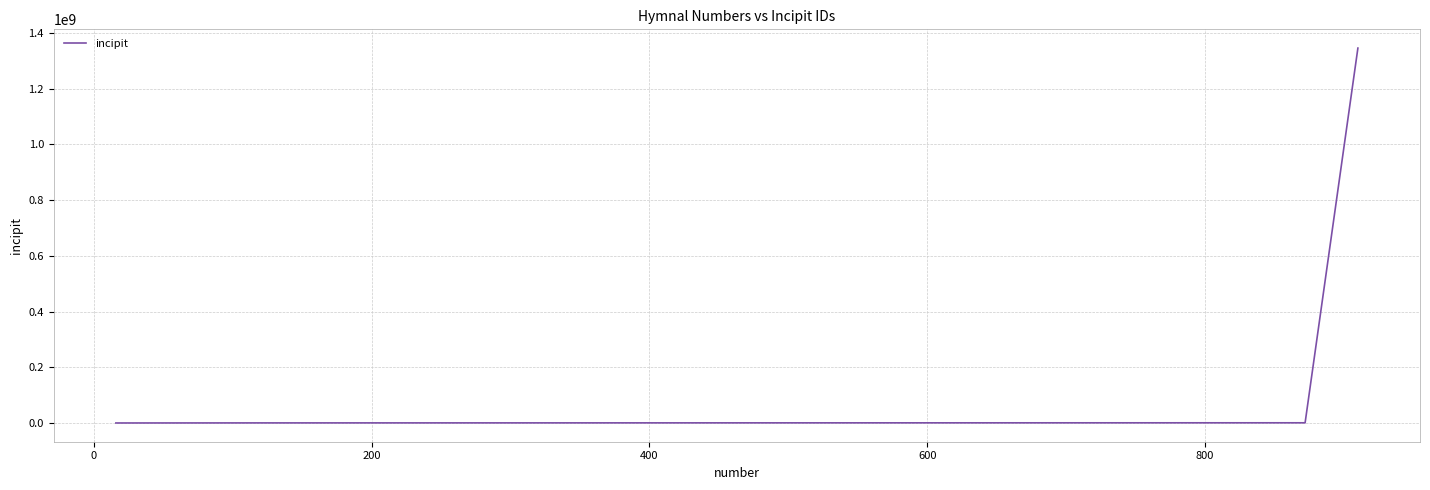

Does the chart have visible grid lines?

Yes